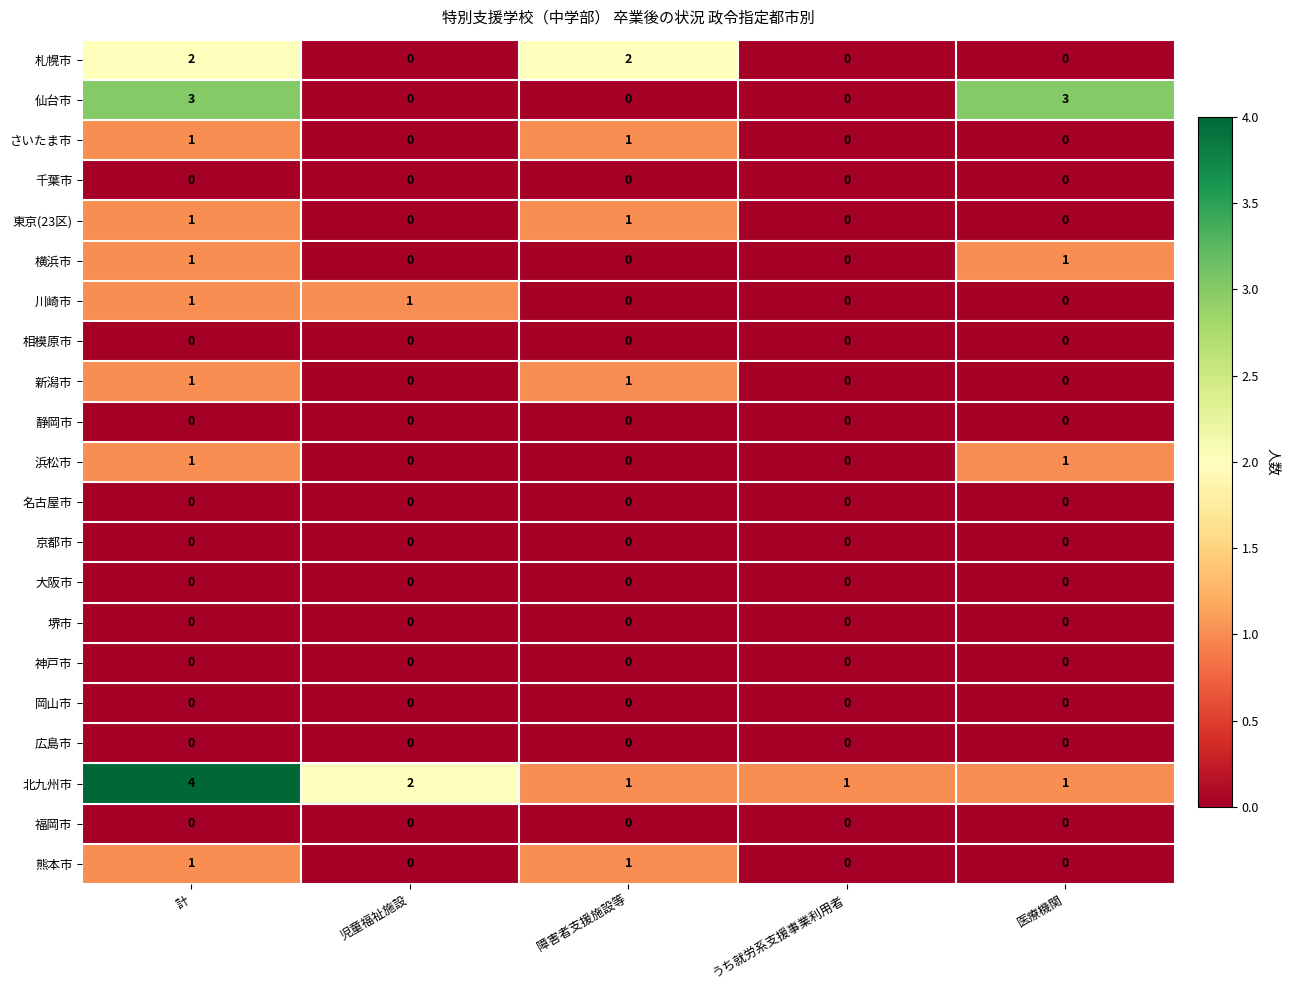

What is the total value across all series at 計?

16